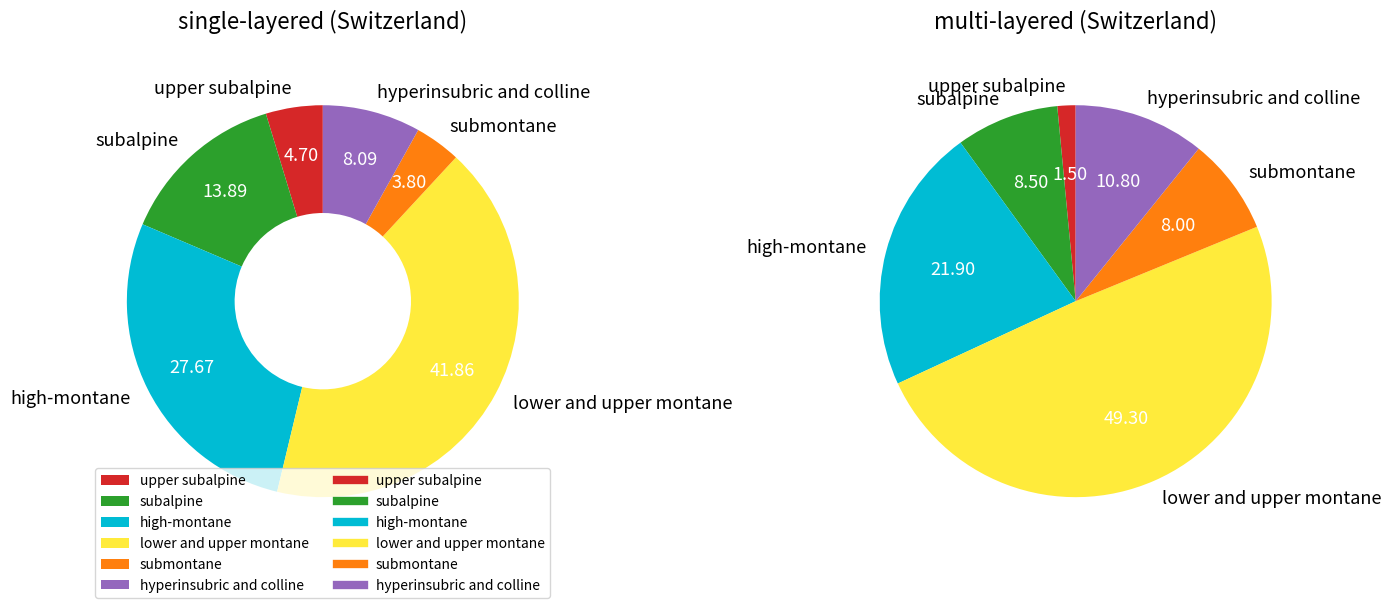

What percentage is NOT represented by high-montane?

72.3%